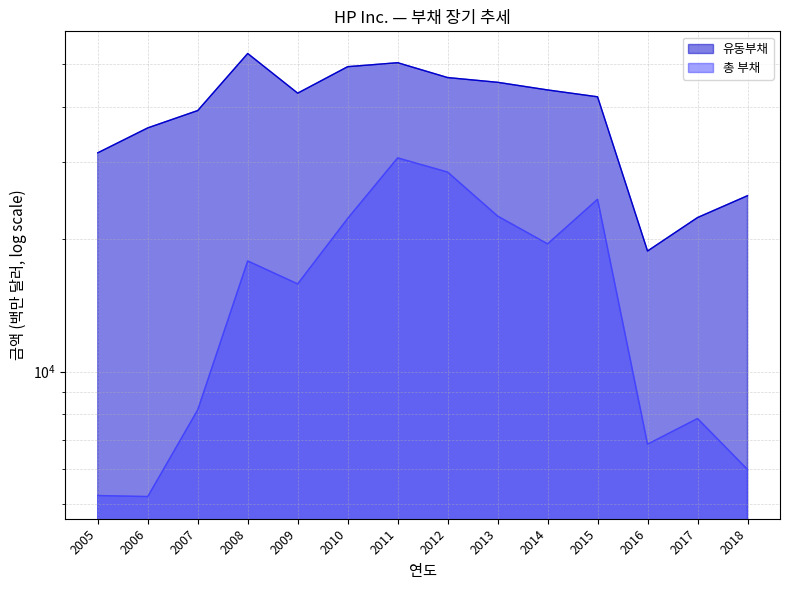

At which category does the chart reach its peak across all series?

2008